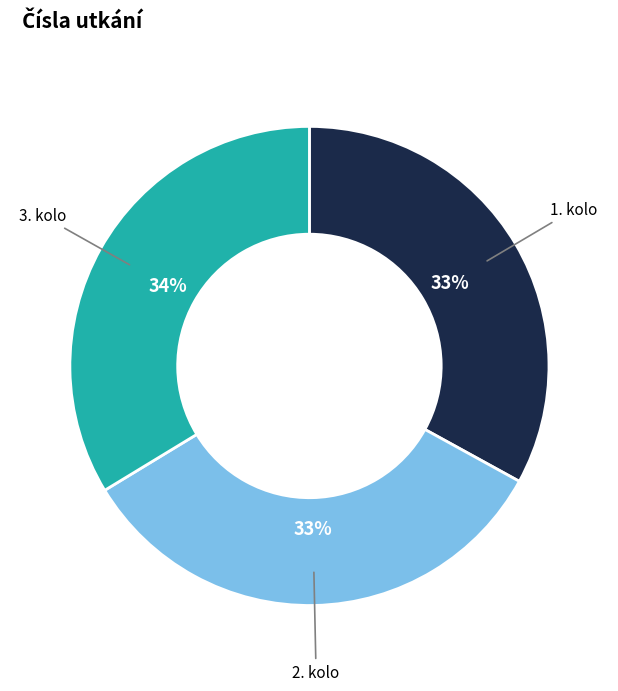

To the nearest percent, what is the difference between the largest and smallest slice percentages?

1%